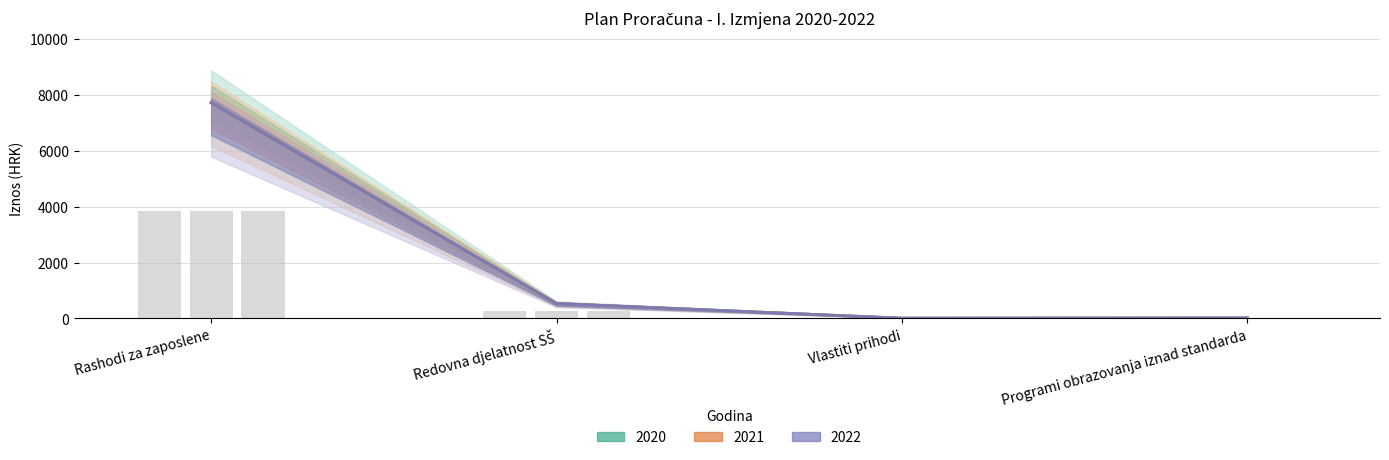

True or false: 2020 has a value of 32.8 at Programi obrazovanja iznad standarda.

False